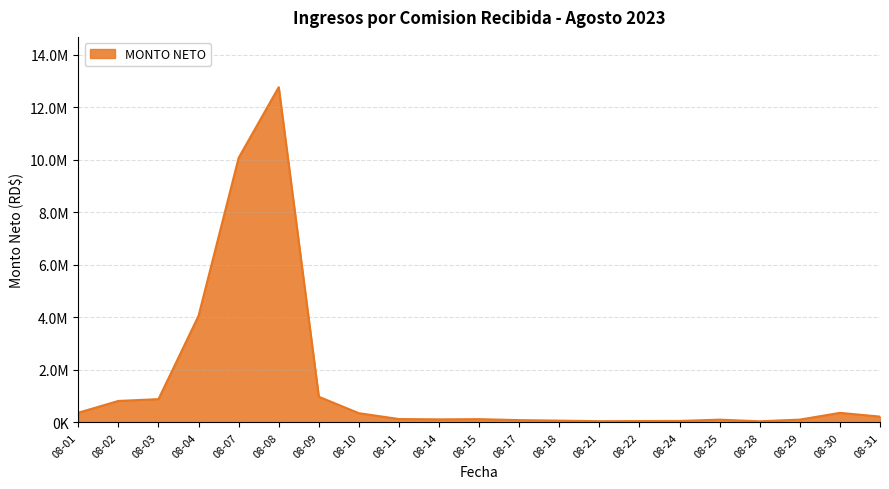

What is the change in value from 08-10 to 08-28?

-307851.4